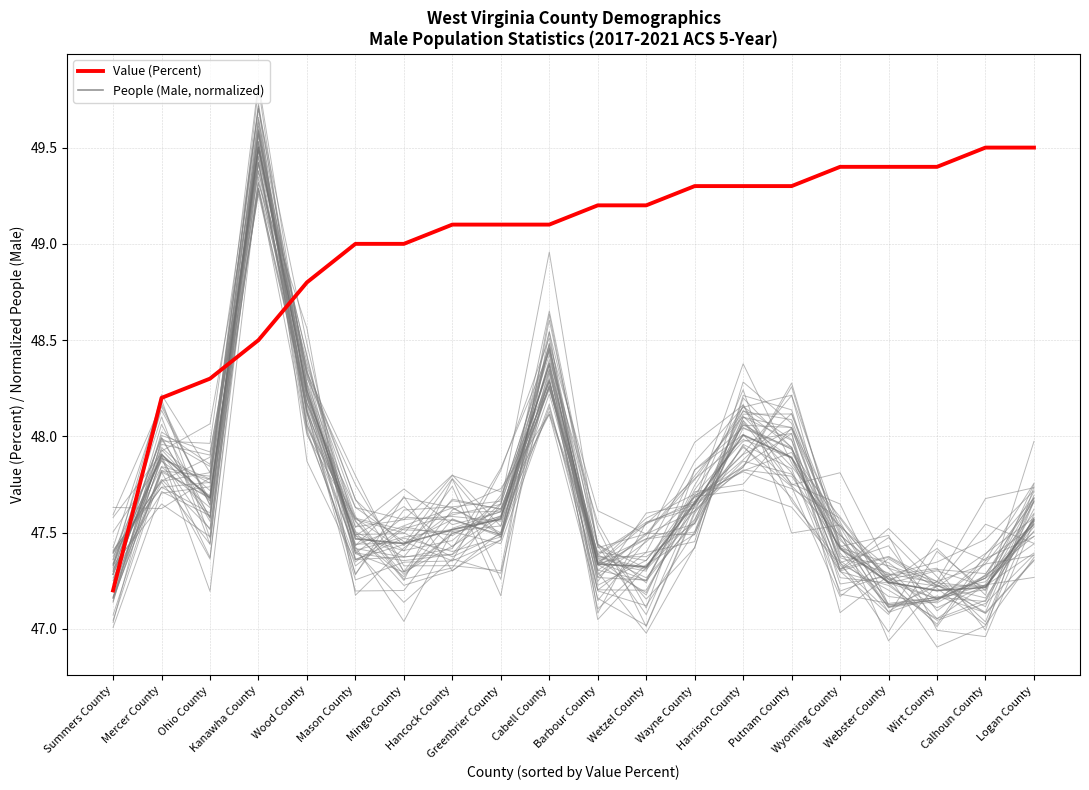

Which series changed the most between Summers County and Wirt County?

Value (Percent)